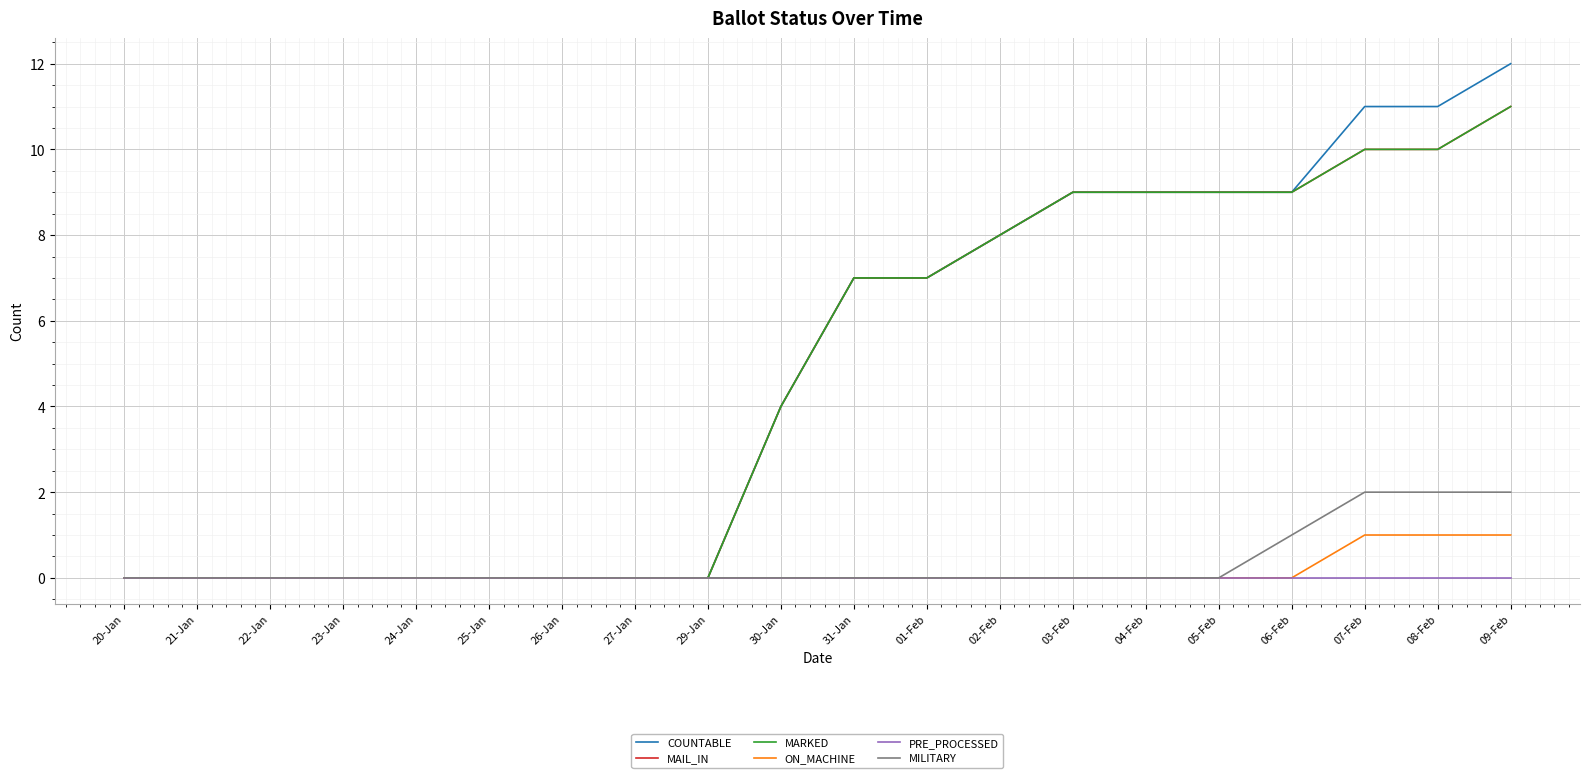

Which series has the widest spread of values?

COUNTABLE